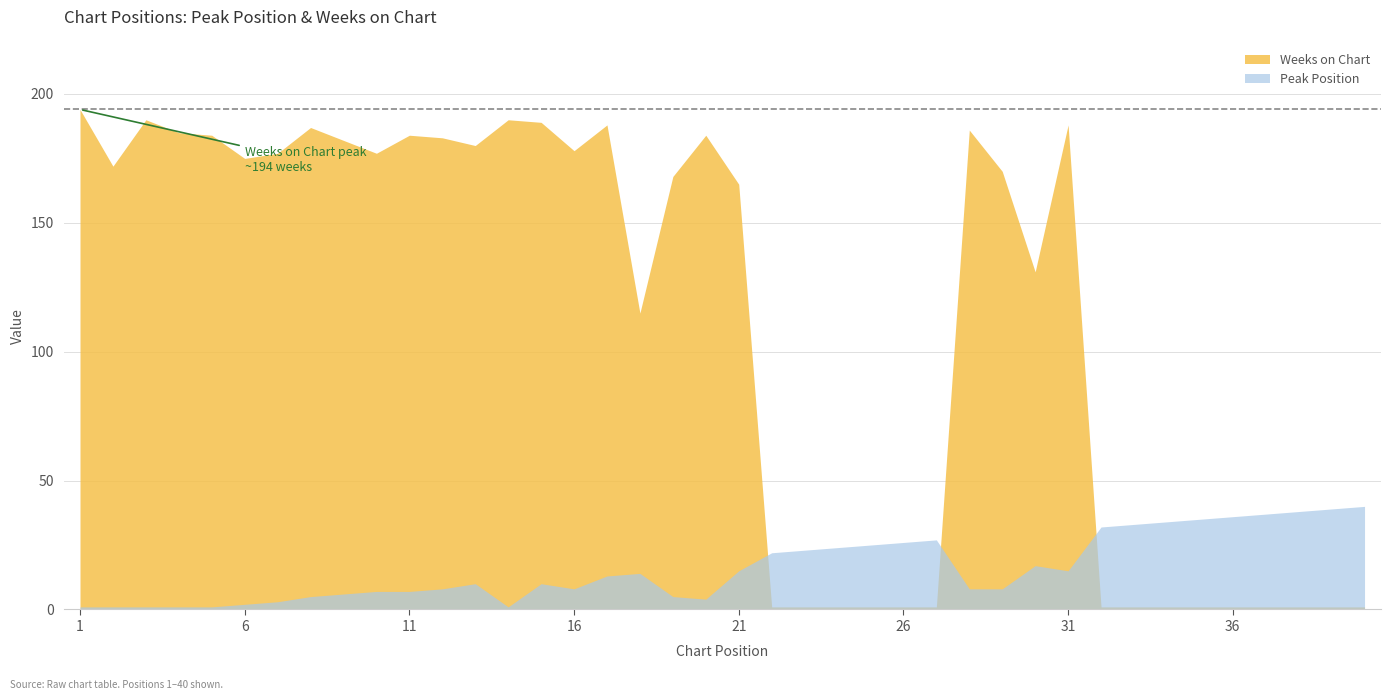

The value of Peak Position at 17 is 13. True or false?

True